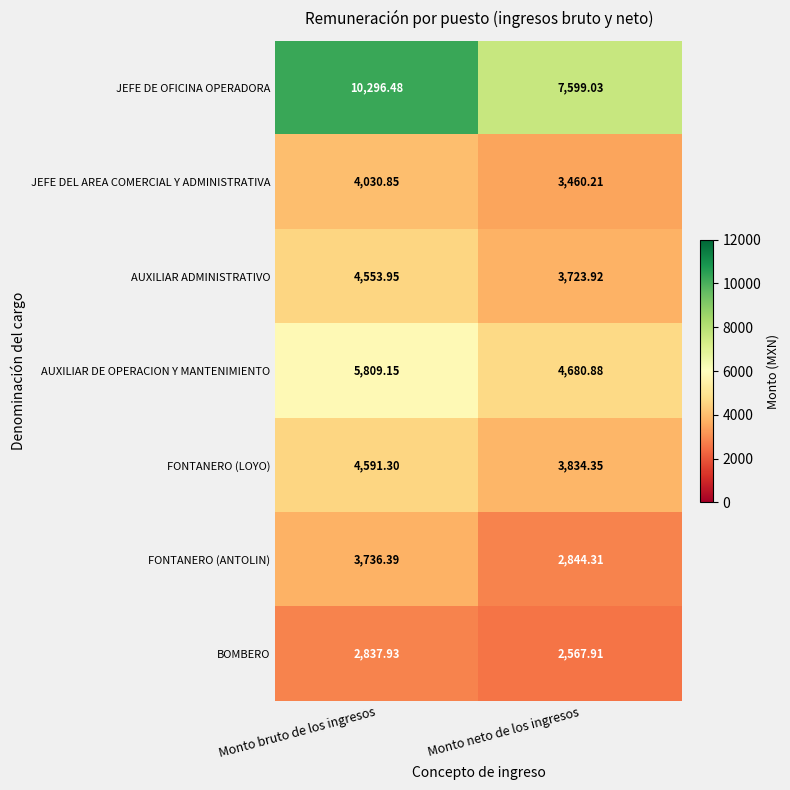

Rank the series by their maximum value, from lowest to highest.

BOMBERO, FONTANERO (ANTOLIN), JEFE DEL AREA COMERCIAL Y ADMINISTRATIVA, AUXILIAR ADMINISTRATIVO, FONTANERO (LOYO), AUXILIAR DE OPERACION Y MANTENIMIENTO, JEFE DE OFICINA OPERADORA